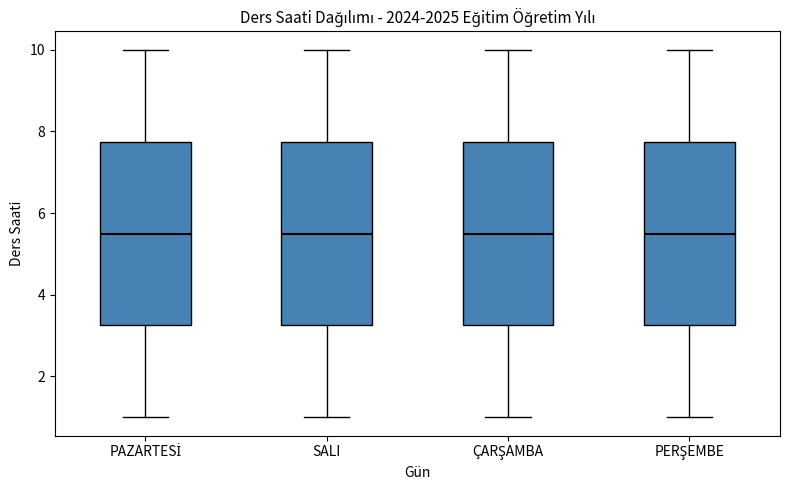

Reading left to right, transcribe this box plot: for each box, give where its median line is, the range the box spans, and where its two whiskers end, as read against the y-axis. The values are not printed on the chart, so give them approximately, as read against the axis.

PAZARTESİ: median 5.6, box 3.2 to 7.8, whiskers 1.0 to 10.0
SALI: median 5.6, box 3.2 to 7.8, whiskers 1.0 to 10.0
ÇARŞAMBA: median 5.6, box 3.2 to 7.8, whiskers 1.0 to 10.0
PERŞEMBE: median 5.6, box 3.2 to 7.8, whiskers 1.0 to 10.0